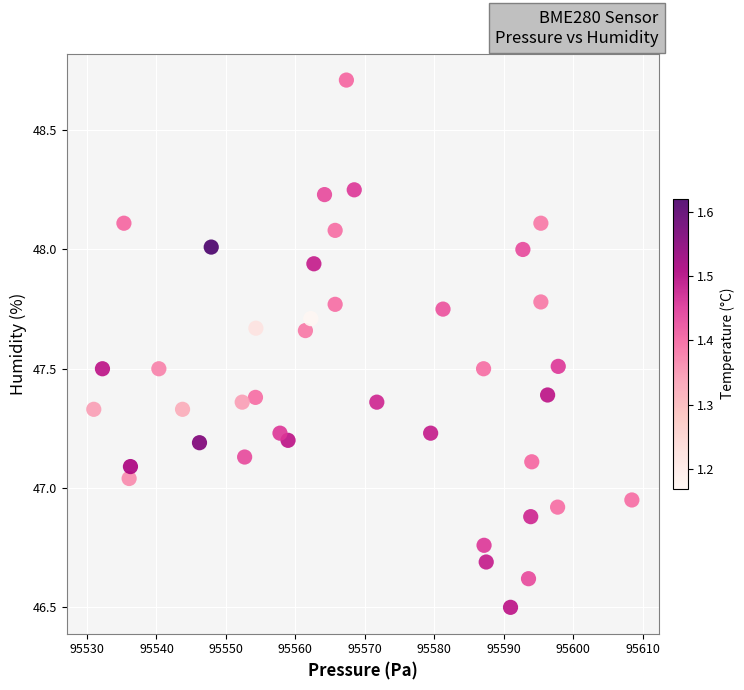

What is the range of X values (max minus min)?

77.5